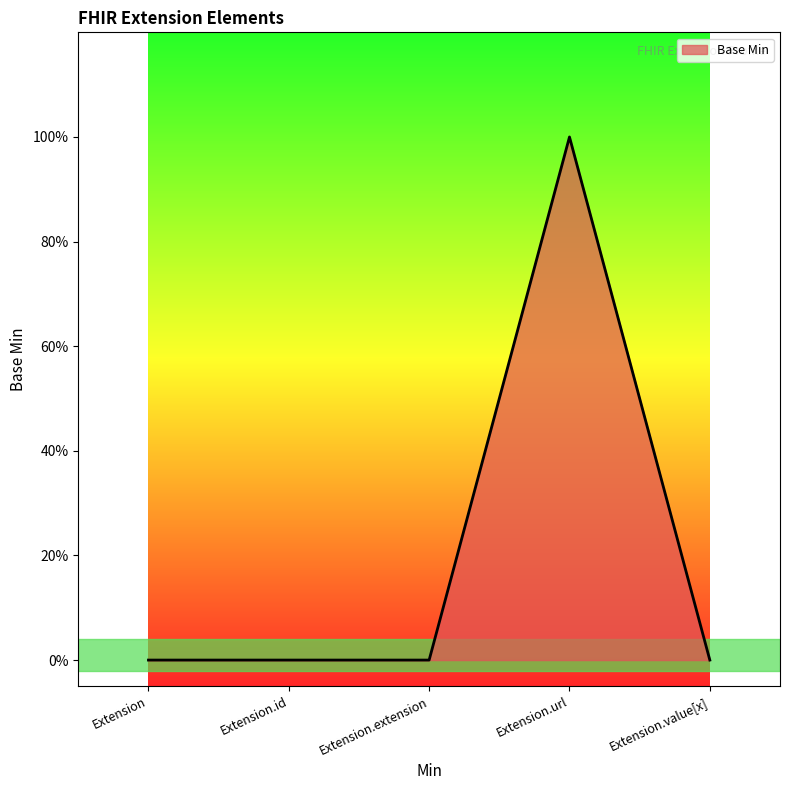

At which category does the chart reach its peak across all series?

Extension.url